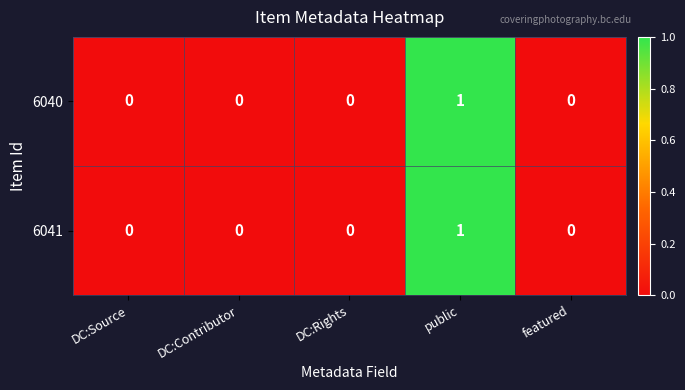

Reading left to right, what are all the values shown in this chart?

6040: DC:Source=0	DC:Contributor=0	DC:Rights=0	public=1	featured=0
6041: DC:Source=0	DC:Contributor=0	DC:Rights=0	public=1	featured=0